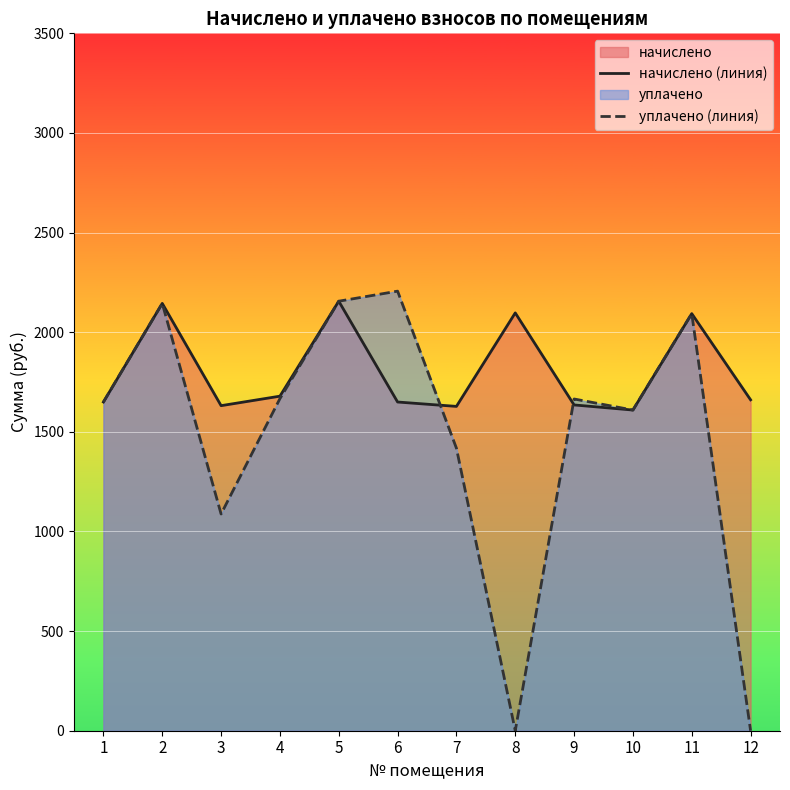

Reading left to right, transcribe all the data shown in this chart.

начислено (линия): 1649.7	2144.6	1631.4	1679.0	2155.6	1649.7	1627.7	2096.9	1635.0	1609.4	2093.3	1660.7
уплачено (линия): 1649.7	2144.6	1087.6	1666.7	2155.6	2206.1	1418.0	0.0	1664.9	1609.4	2093.3	0.1